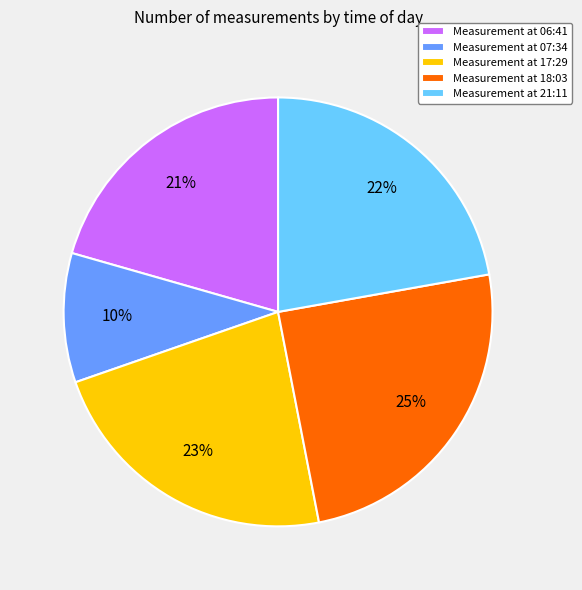

Does Measurement at 18:03 represent more than half of the total?

No